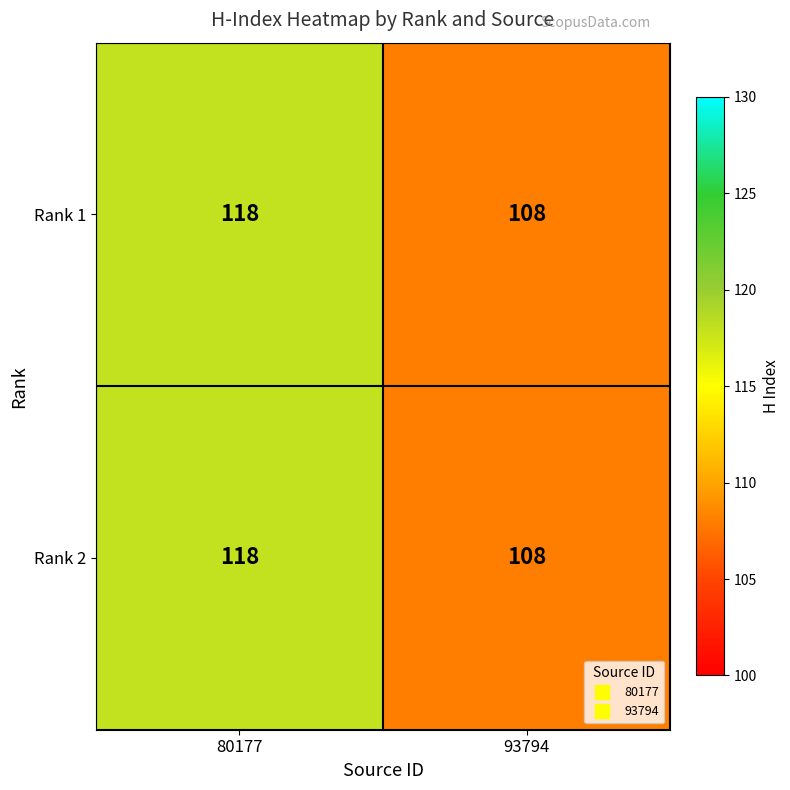

The value of Rank 1 at 80177 is 154. True or false?

False